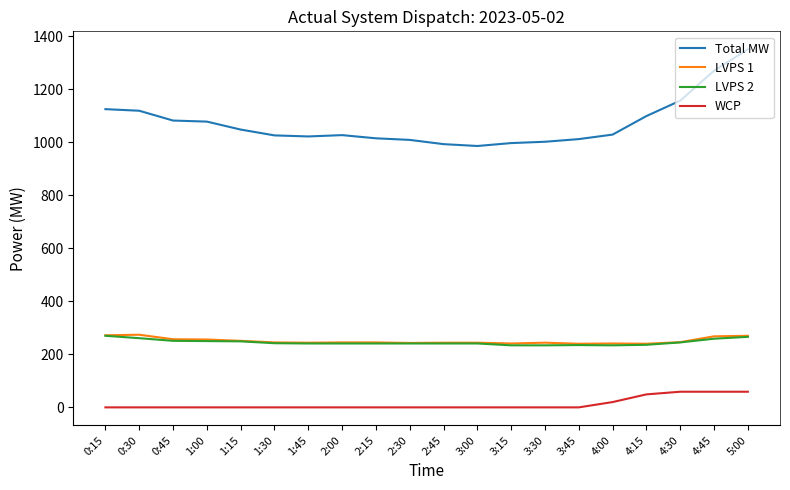

What is the sum of all Total MW values?

21447